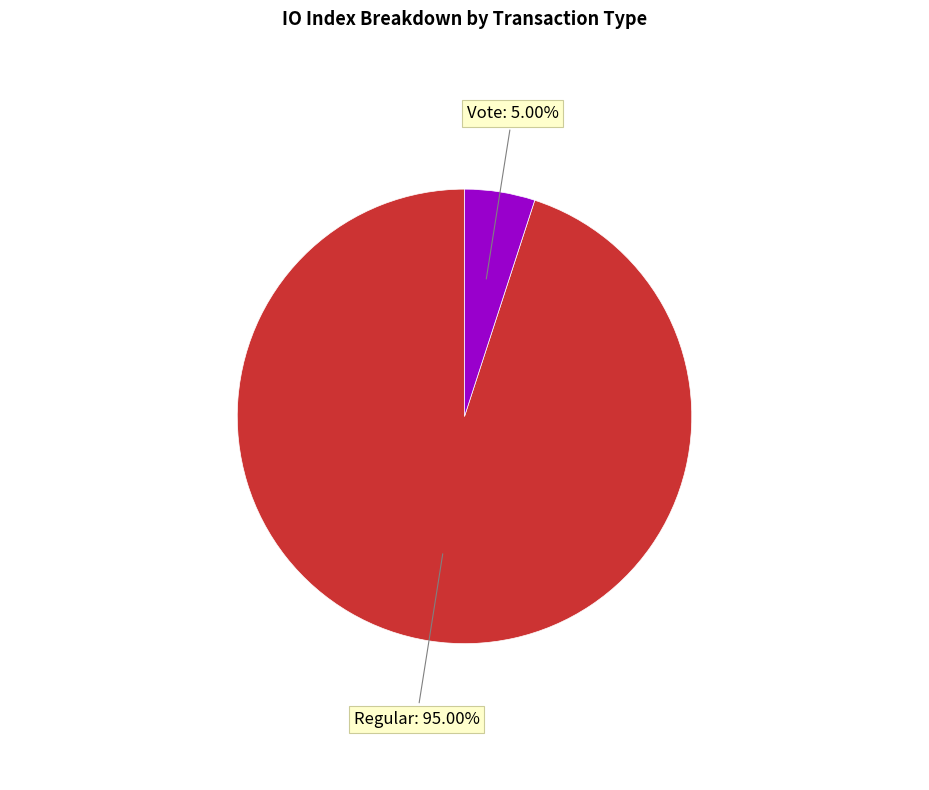

What is the largest slice in the pie chart?

Regular